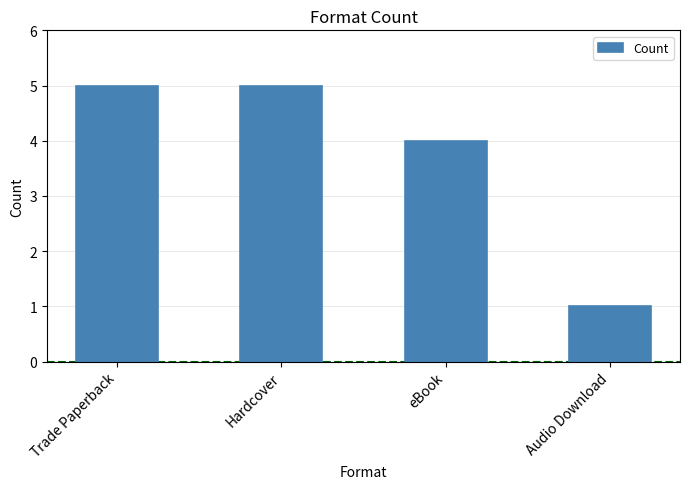

What is the change in value from Hardcover to Audio Download?

-4